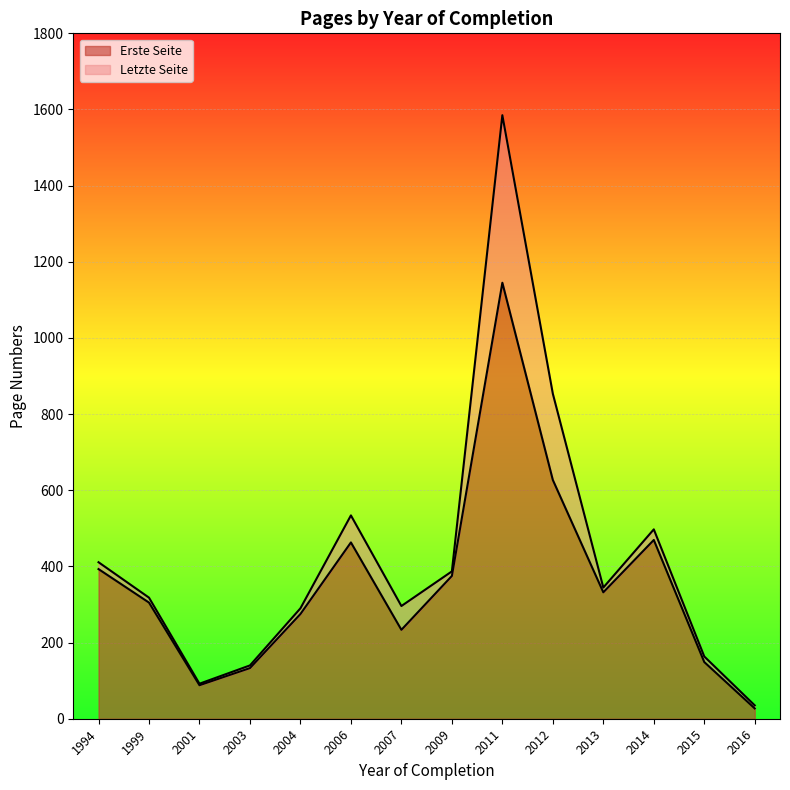

Read the Erste Seite value at 2006.

463.0